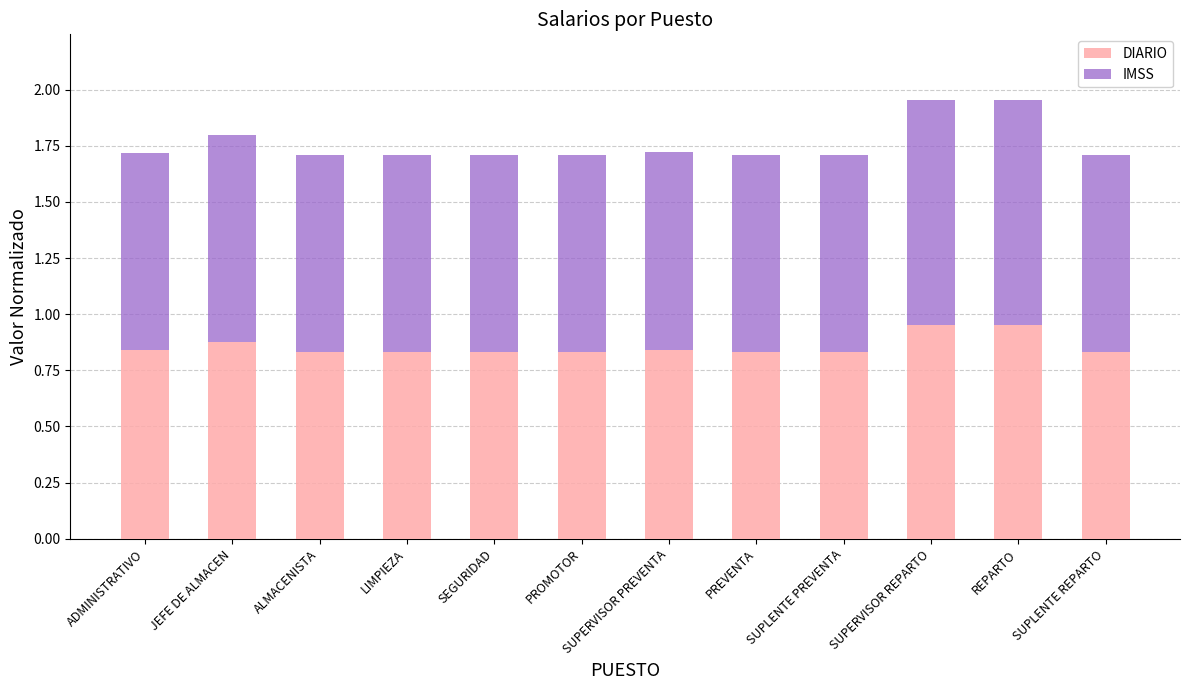

The DIARIO series shows 1.3 at REPARTO. True or false?

False